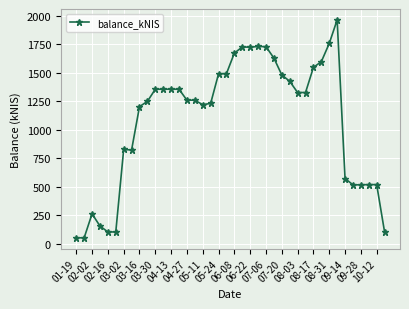

What is the value of the 3rd point from the left?

262.5